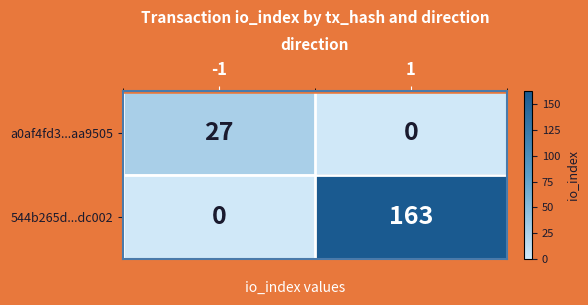

What is the difference between the maximum and minimum values in the a0af4fd3...aa9505 series?

27